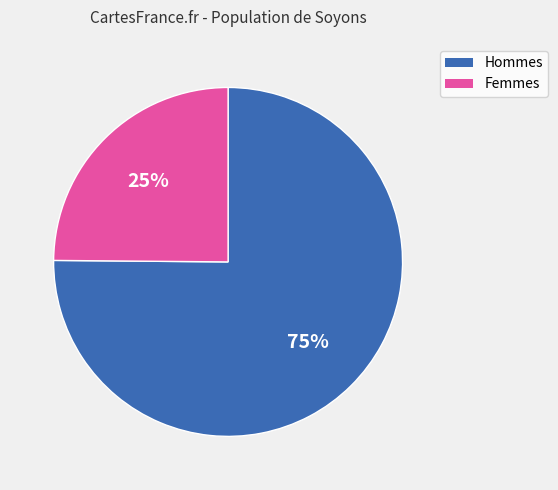

To the nearest percent, what is the average slice percentage?

50%